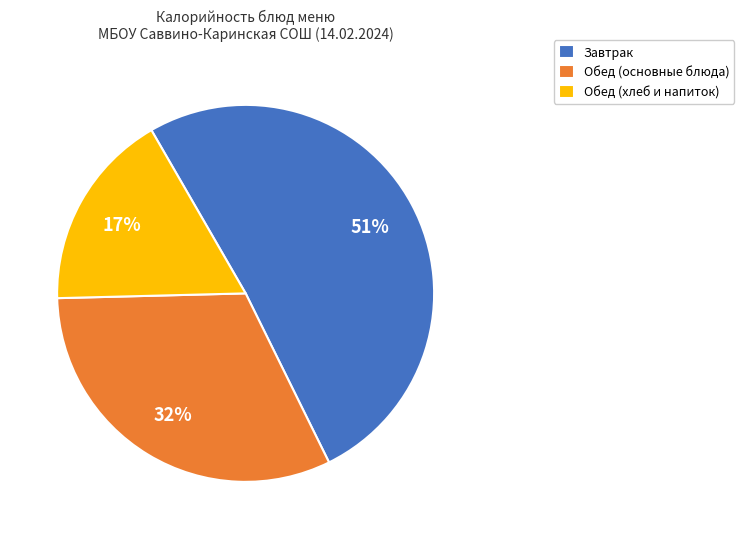

What is the ratio of the value at Обед (основные блюда) to the value at Завтрак?

0.6